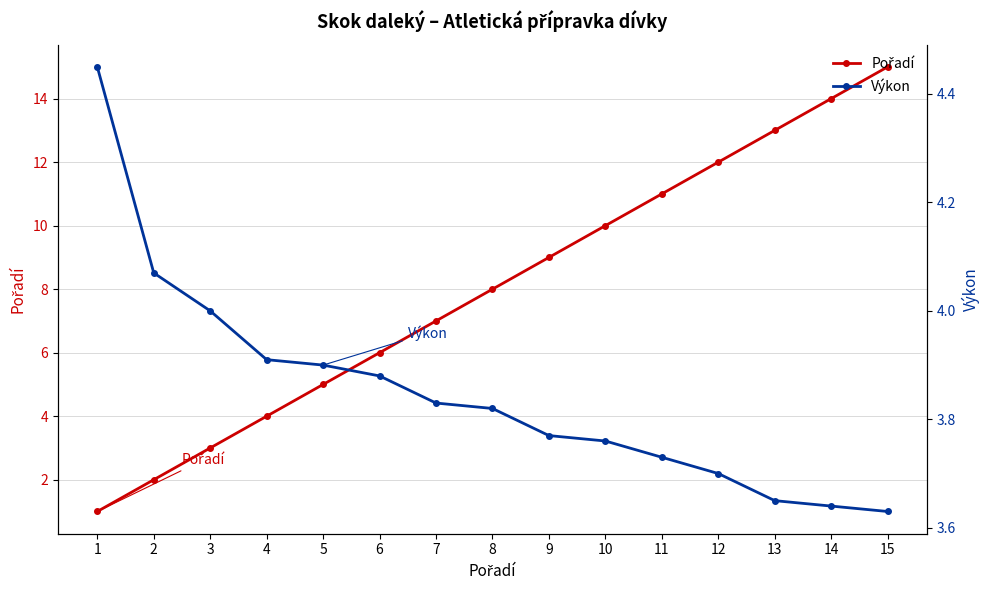

What is the approximate value of Výkon at 6?

3.9